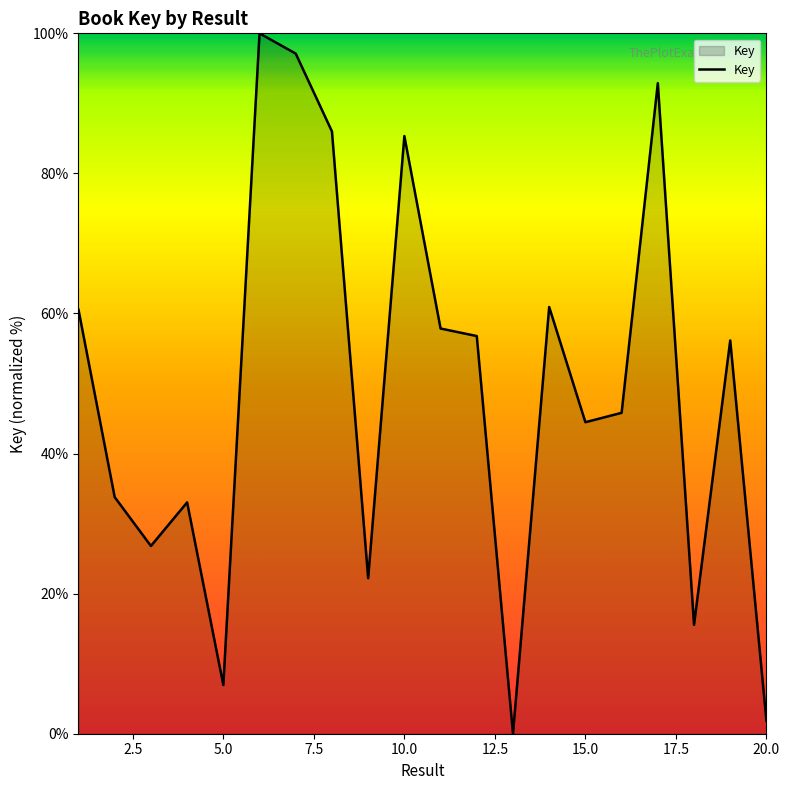

What is the difference between the maximum and minimum values?

100.0